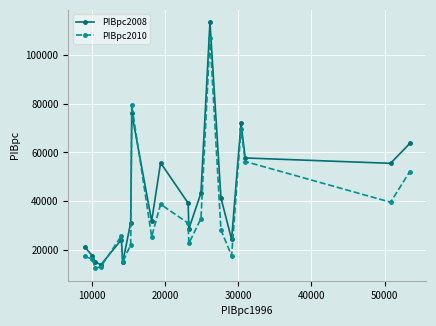

Which series has the largest total across all categories?

PIBpc2008